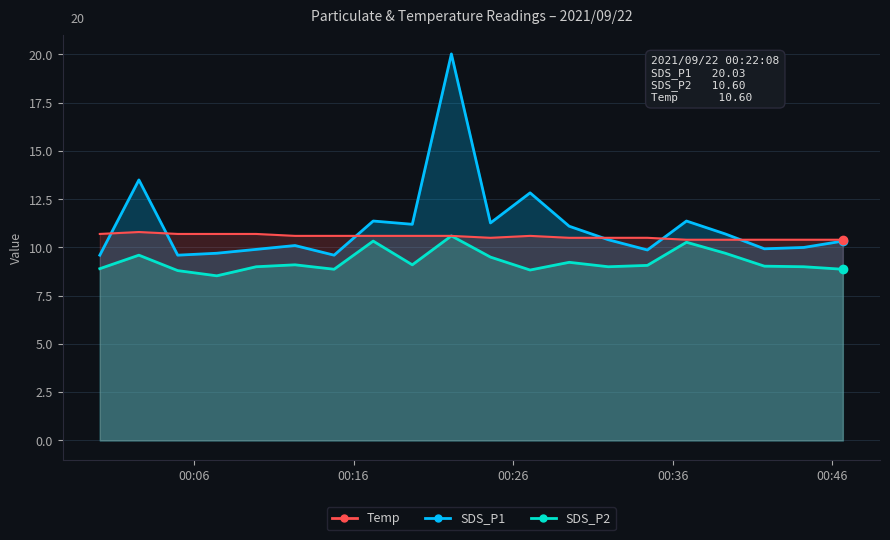

At which category is the sum across all series the highest?

2021/09/22 00:22:08